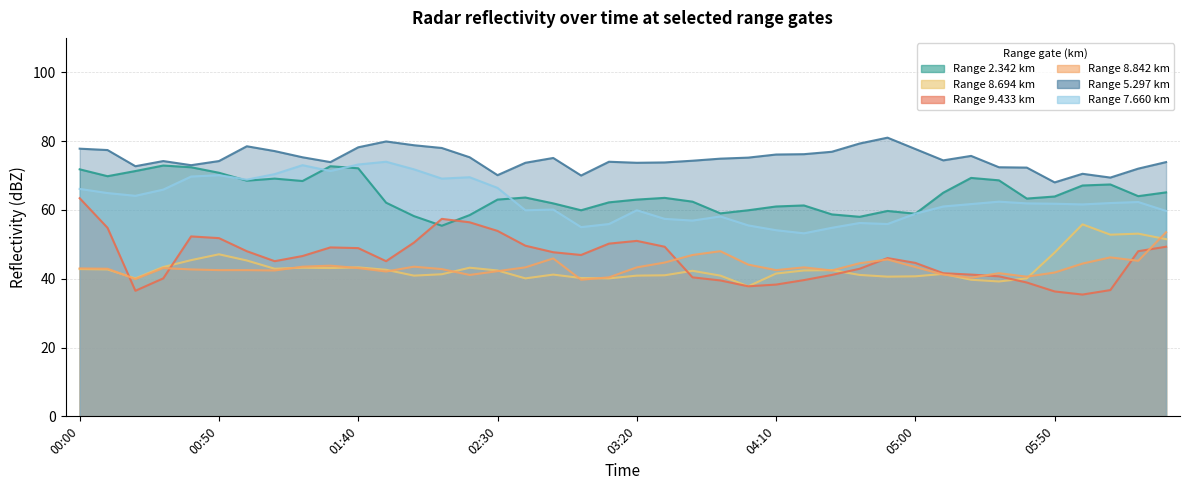

What is the label of the 15th point from the left?

2002/10/10 02:20